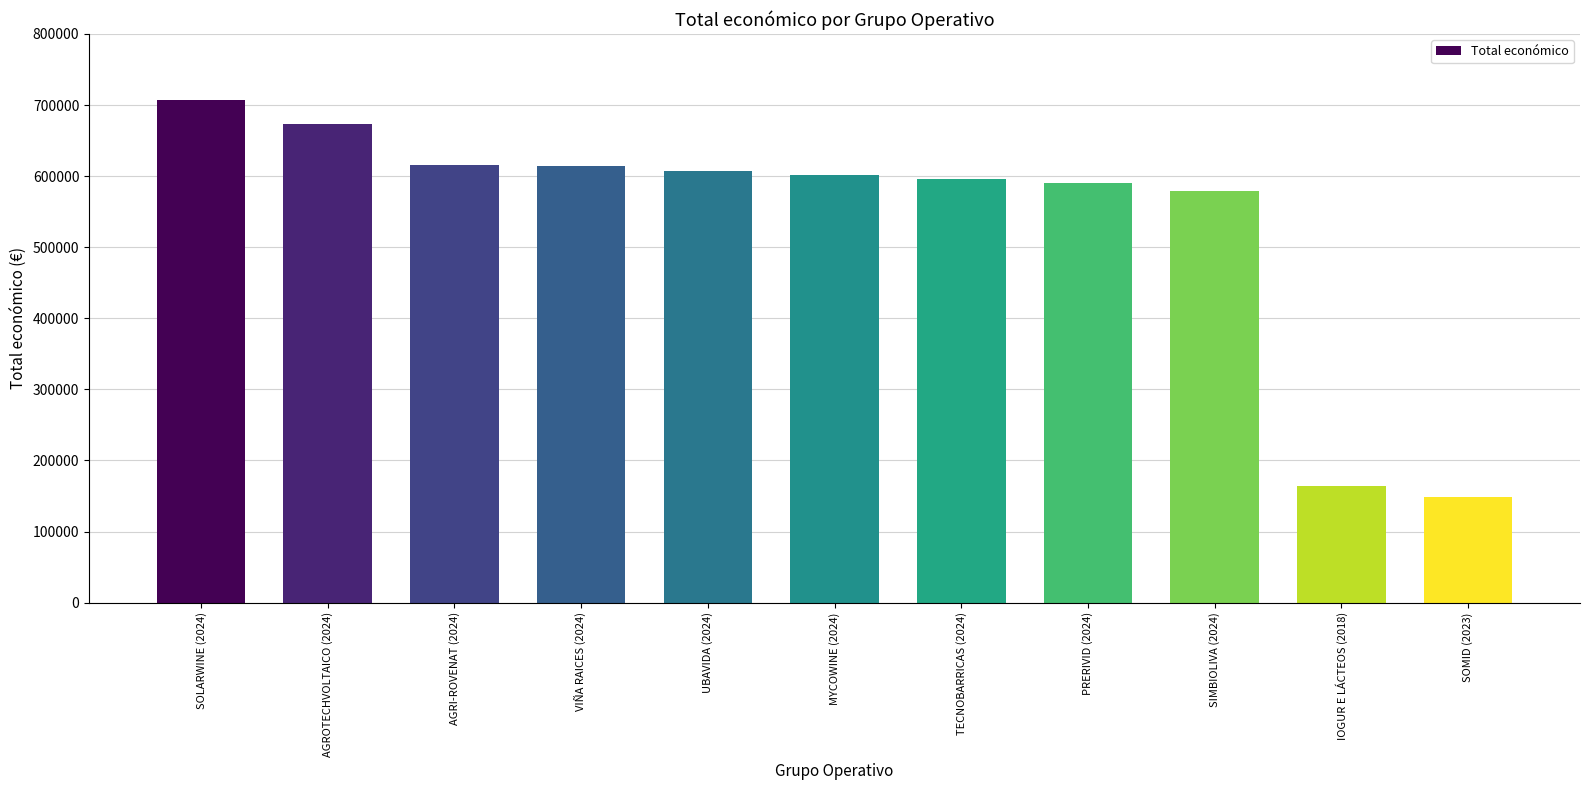

Where is the data nearest to the value 427615?

SIMBIOLIVA (2024)